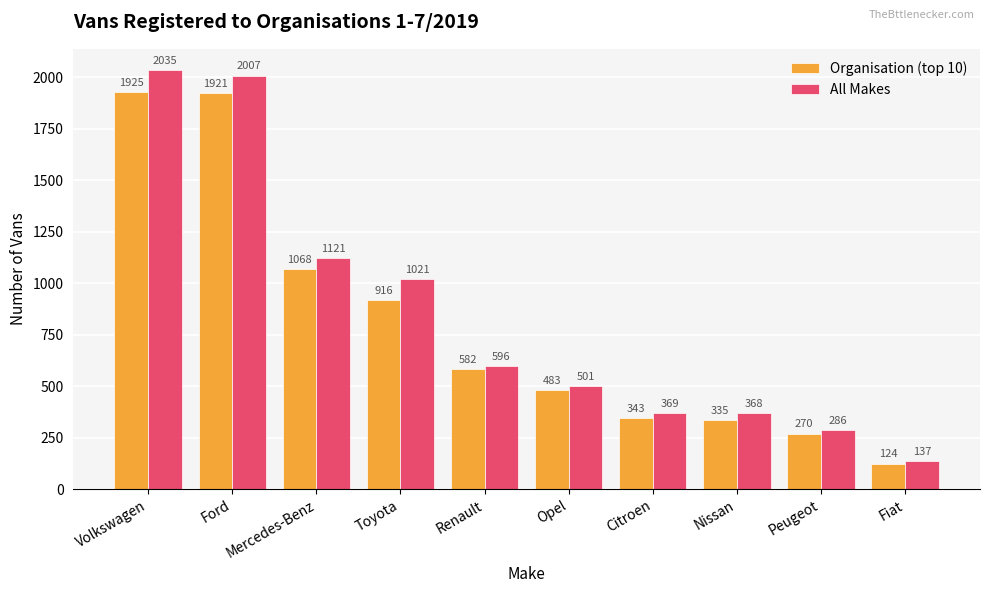

What is the sum of the Organisation (top 10) values at Volkswagen and Renault?

2507